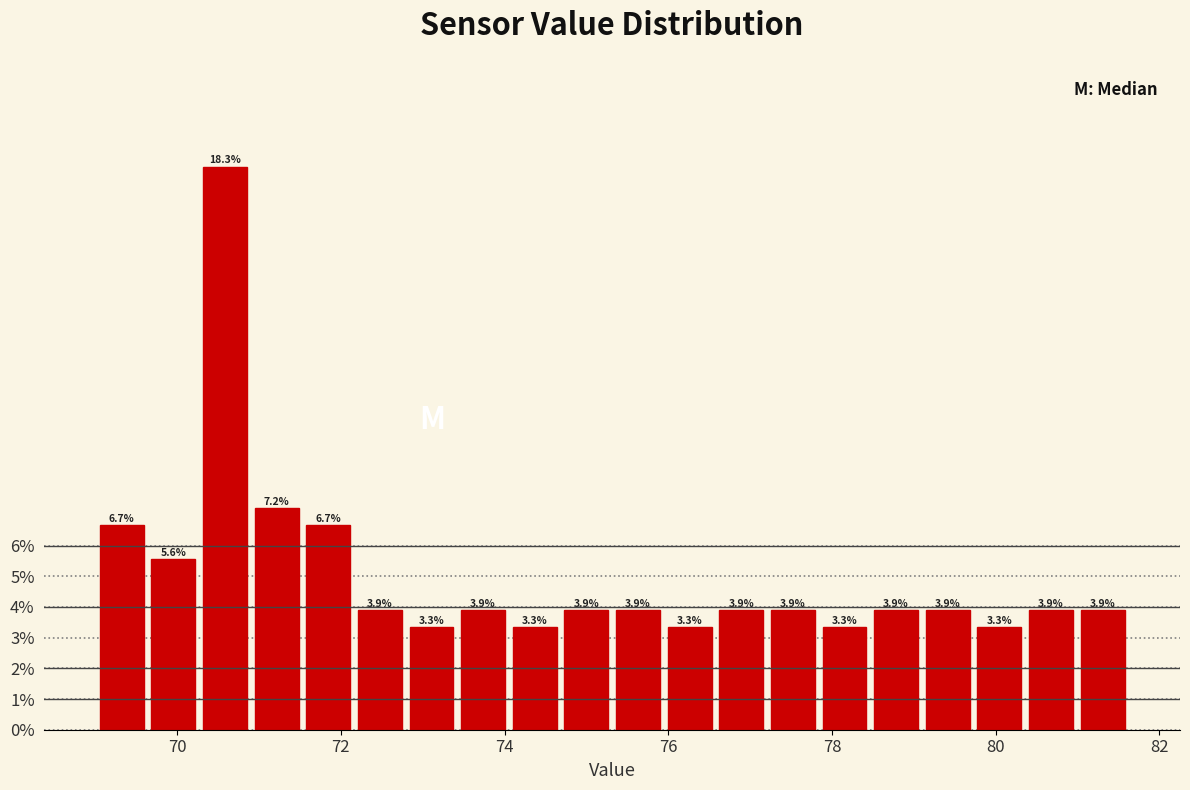

Read against the x-axis, roughly where is the centre of the tallest bar?

70.6